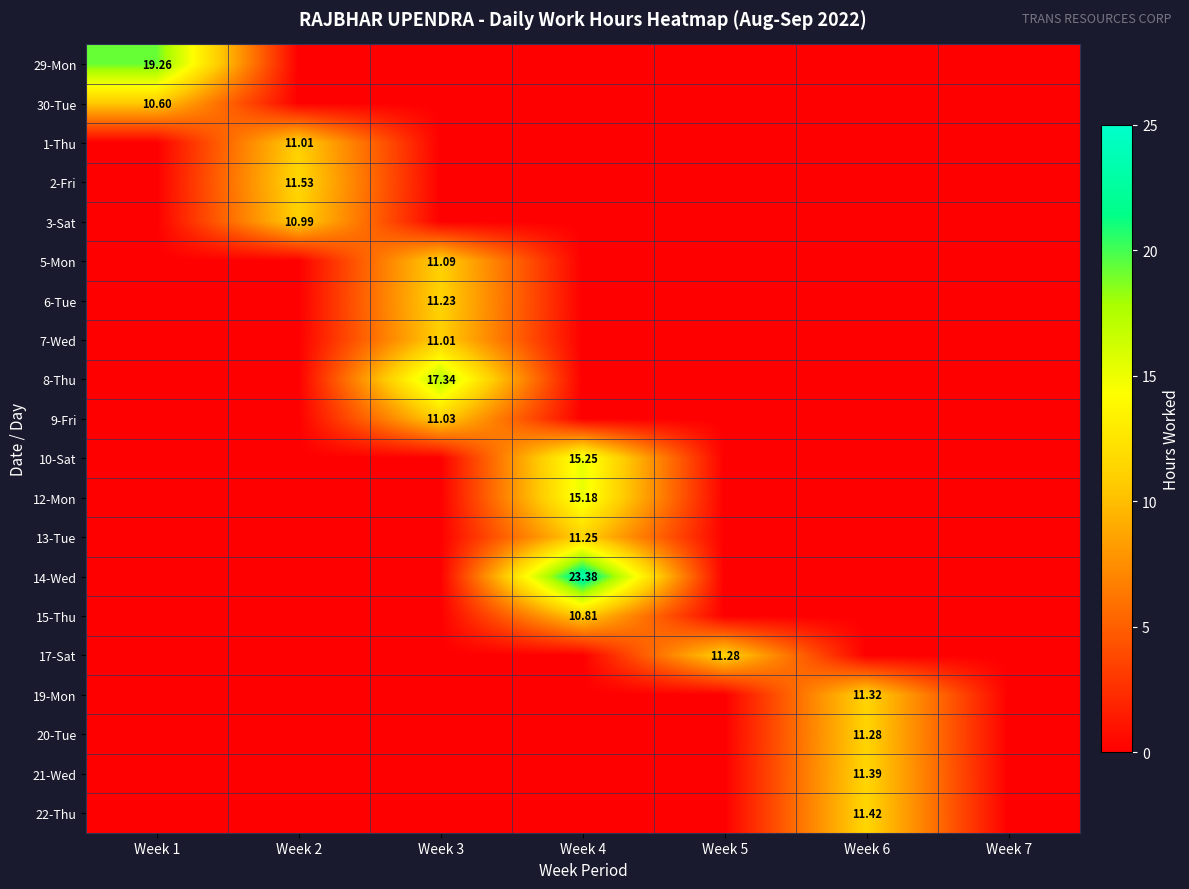

Which series has the largest total across all categories?

14-Wed